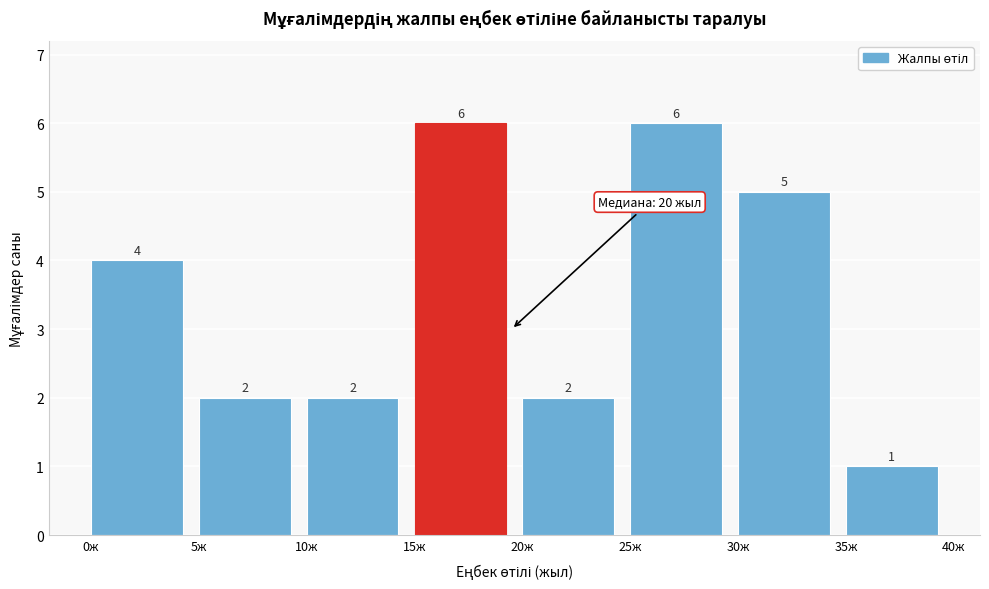

Reading left to right, list every bar in this chart as the range it spans on the x-axis followed by its height.

0 to 5: 4
5 to 10: 2
10 to 15: 2
15 to 20: 6
20 to 25: 2
25 to 30: 6
30 to 35: 5
35 to 40: 1